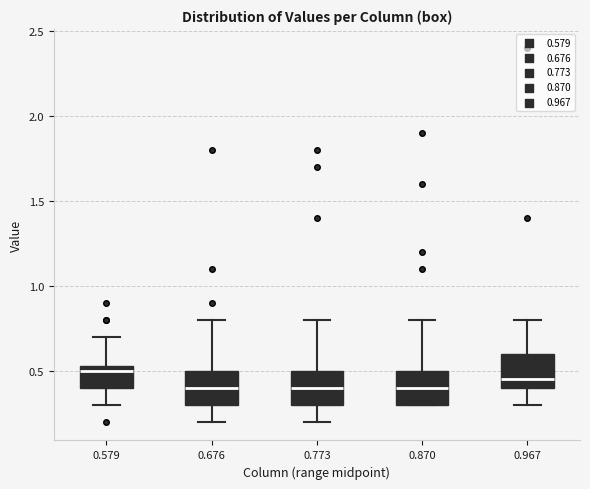

Where does the median line of the box at x = 0.579 sit on the y-axis? The values are not printed on the chart, so give them approximately, as read against the axis.

0.50